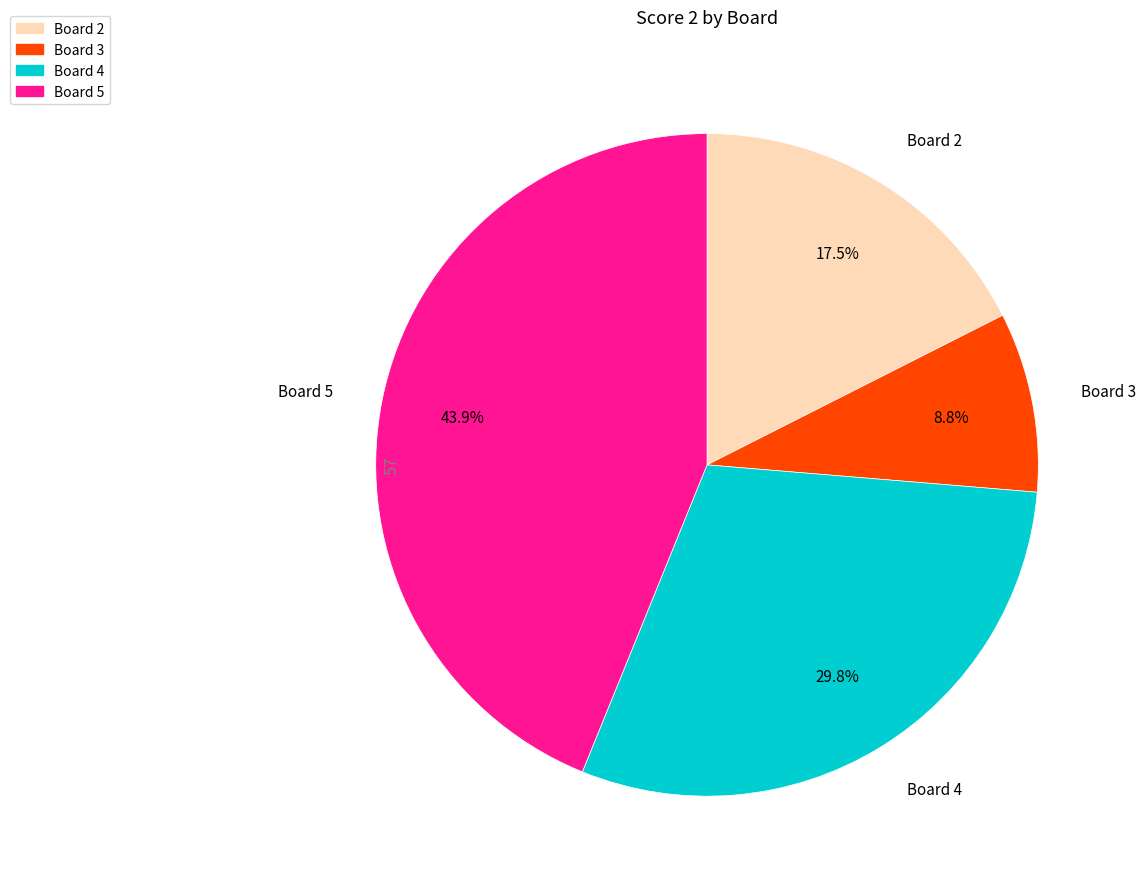

Does any single category account for the majority?

No